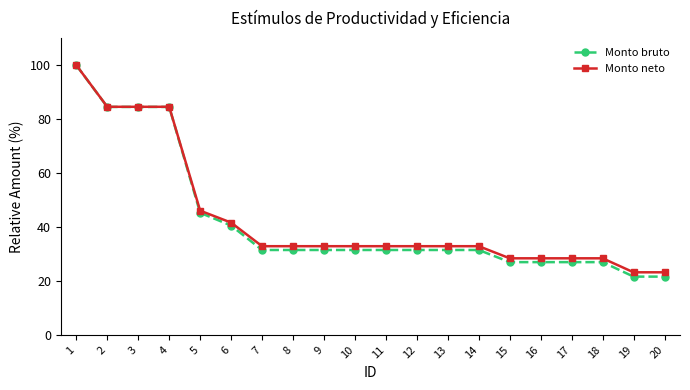

The Monto bruto series shows 21.6 at 20. True or false?

True